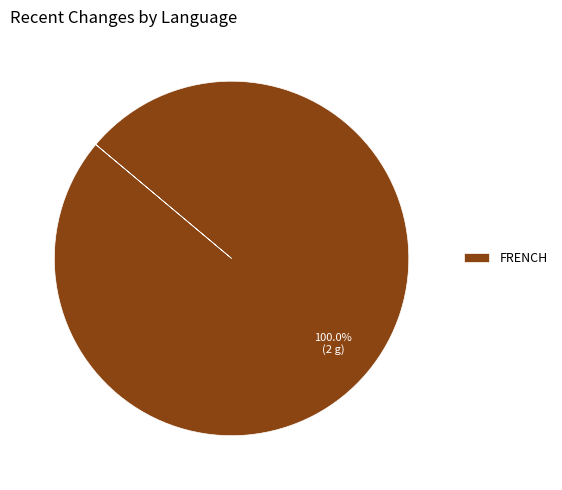

Which category accounts for the majority?

FRENCH